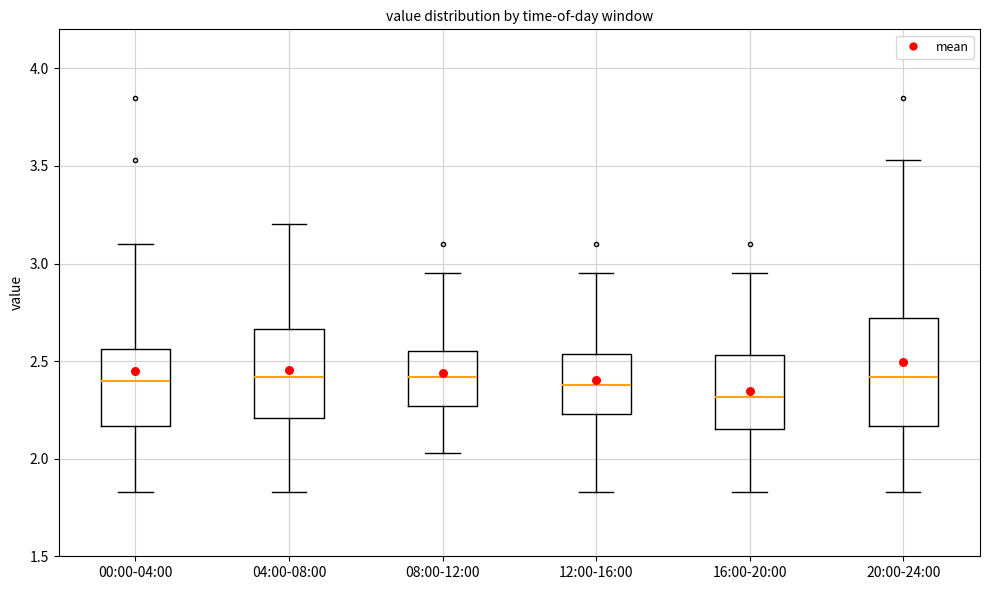

Where does the upper whisker of the box for 08:00-12:00 end on the y-axis? The values are not printed on the chart, so give them approximately, as read against the axis.

2.95